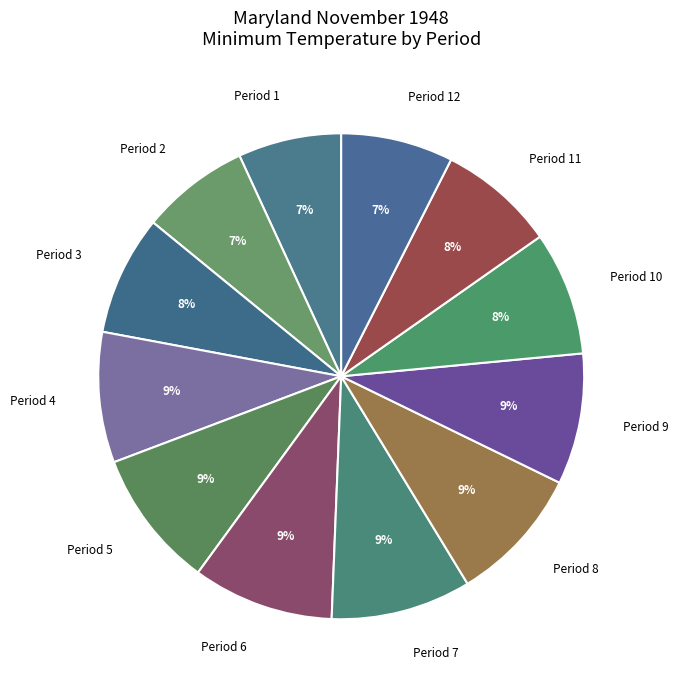

True or false: Period 8 accounts for 1% of the total.

False